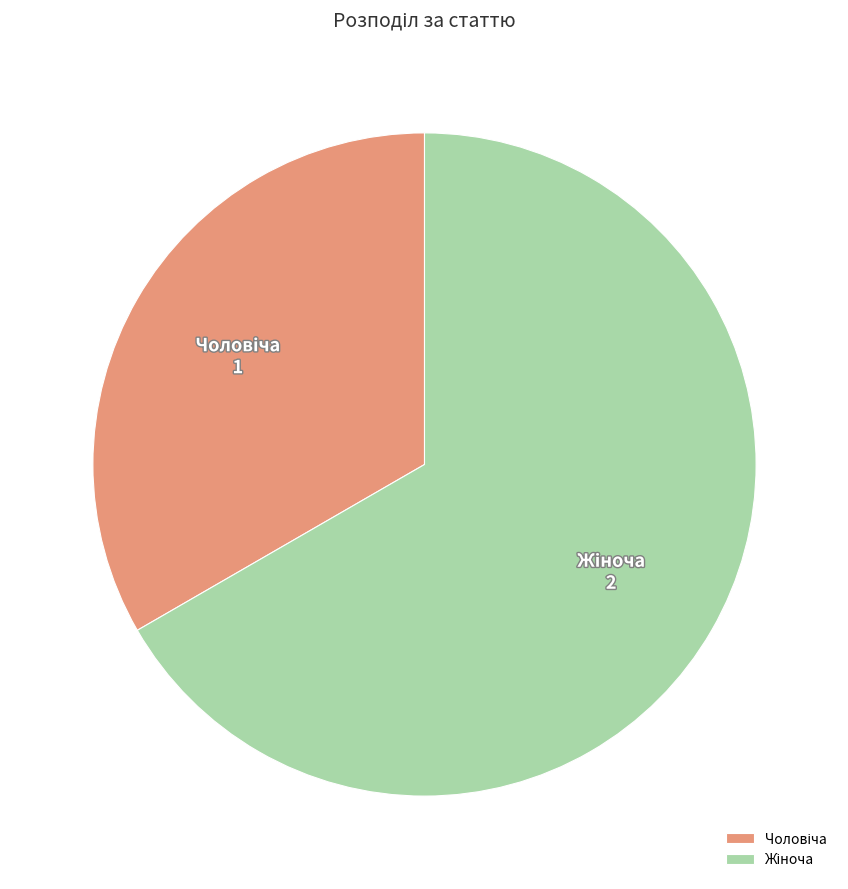

Is there a majority slice in this chart?

Yes